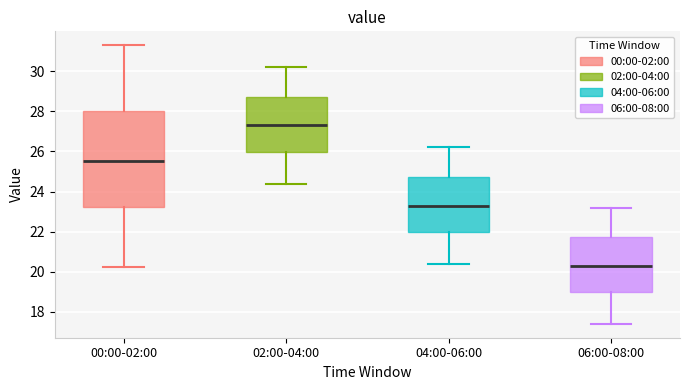

Reading left to right, read every box against the y-axis: the position of its median line, the range the box covers, and the ends of its whiskers. The values are not printed on the chart, so give them approximately, as read against the axis.

00:00-02:00: median 25.6, box 23.2 to 28.0, whiskers 20.2 to 31.4
02:00-04:00: median 27.4, box 26.0 to 28.8, whiskers 24.4 to 30.2
04:00-06:00: median 23.4, box 22.0 to 24.8, whiskers 20.4 to 26.2
06:00-08:00: median 20.4, box 19.0 to 21.8, whiskers 17.4 to 23.2